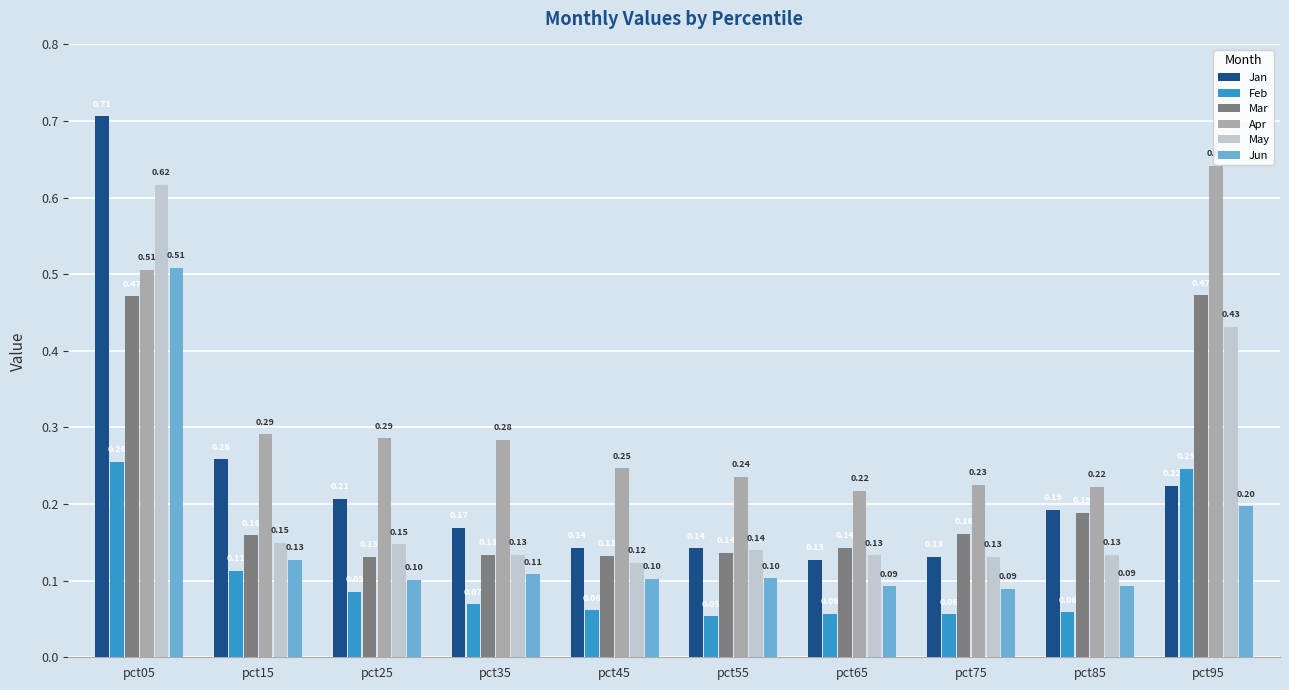

What is the sum of all Feb values?

1.1